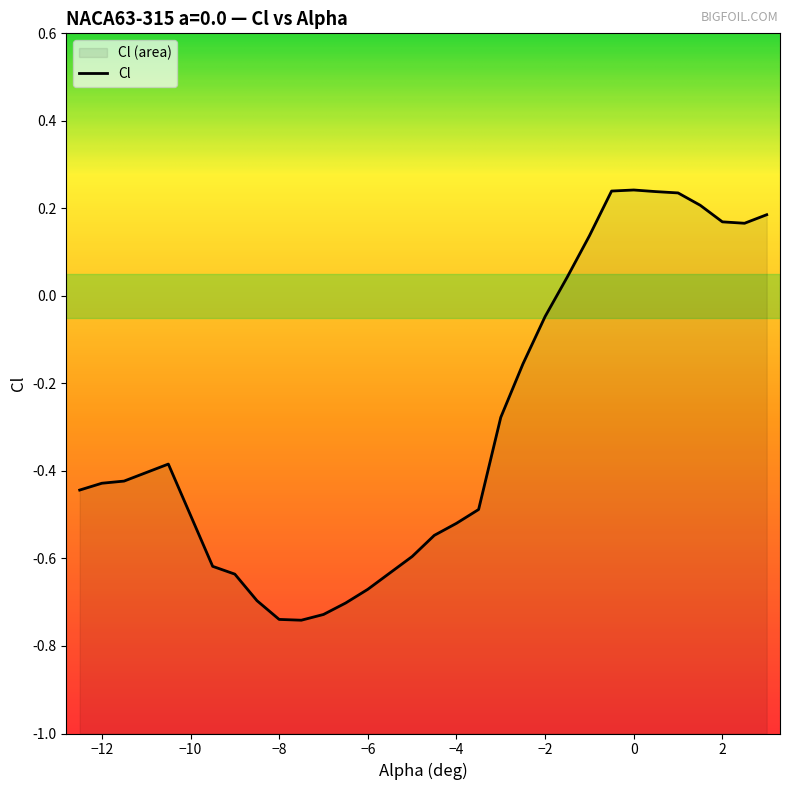

Reading left to right, what are all the values shown in this chart?

-12.5=-0.4	-12=-0.4	-11.5=-0.4	-10.5=-0.4	-9.5=-0.6	-9=-0.6	-8.5=-0.7	-8=-0.7	-7.5=-0.7	-7=-0.7	-6.5=-0.7	-6=-0.7	-5.5=-0.6	-5=-0.6	-4.5=-0.5	-4=-0.5	-3.5=-0.5	-3=-0.3	-2.5=-0.2	-2=-0.0	-1.5=0.0	-1=0.1	-0.5=0.2	0=0.2	0.5=0.2	1=0.2	1.5=0.2	2=0.2	2.5=0.2	3=0.2